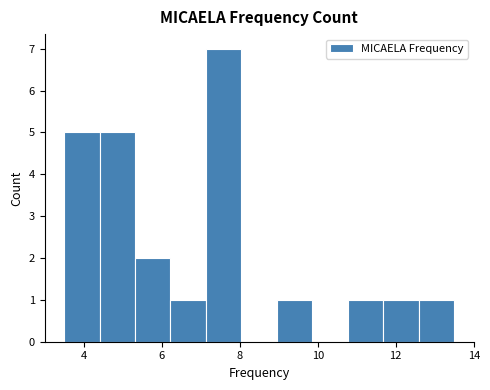

Which range on the x-axis has the tallest bar?

7.2 to 8.0